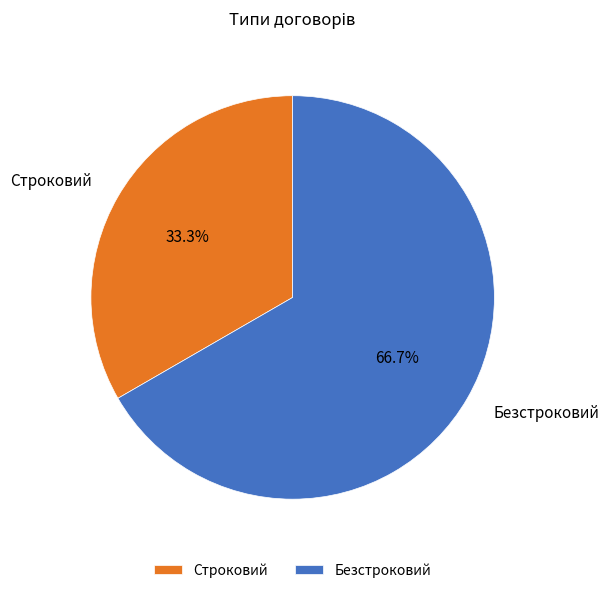

To the nearest percent, what is the average slice percentage?

50%